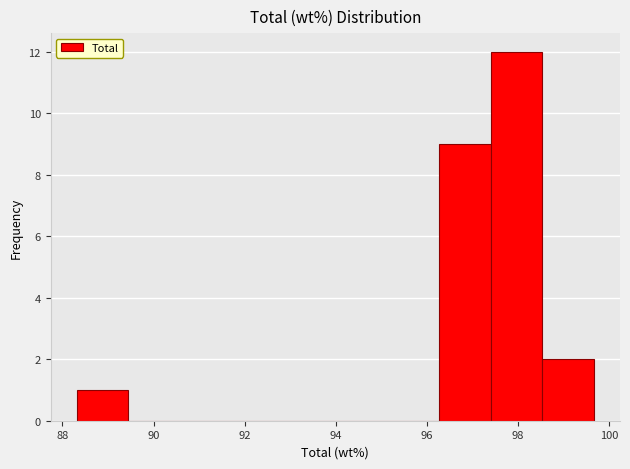

Reading left to right, transcribe this chart: for each bar, give the range it covers on the x-axis and its height. Neither the bar edges nor the heights are printed on the chart, so give them approximately, as read against the axes.

88.4 to 89.4: 1
89.4 to 90.6: 0
90.6 to 91.8: 0
91.8 to 92.8: 0
92.8 to 94.0: 0
94.0 to 95.2: 0
95.2 to 96.2: 0
96.2 to 97.4: 9
97.4 to 98.6: 12
98.6 to 99.6: 2